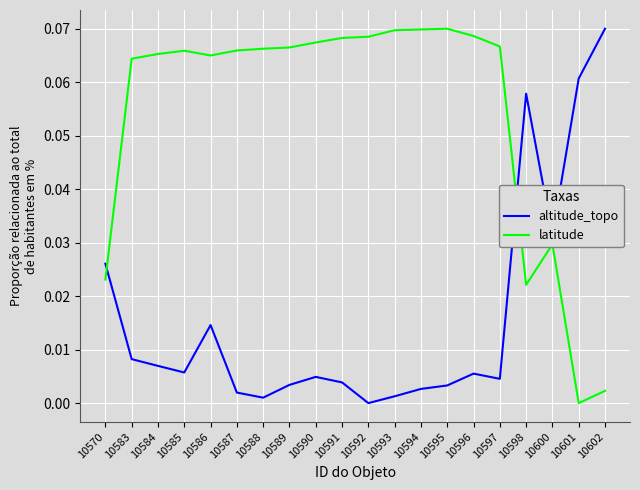

At how many categories does at least one series exceed 0?

20